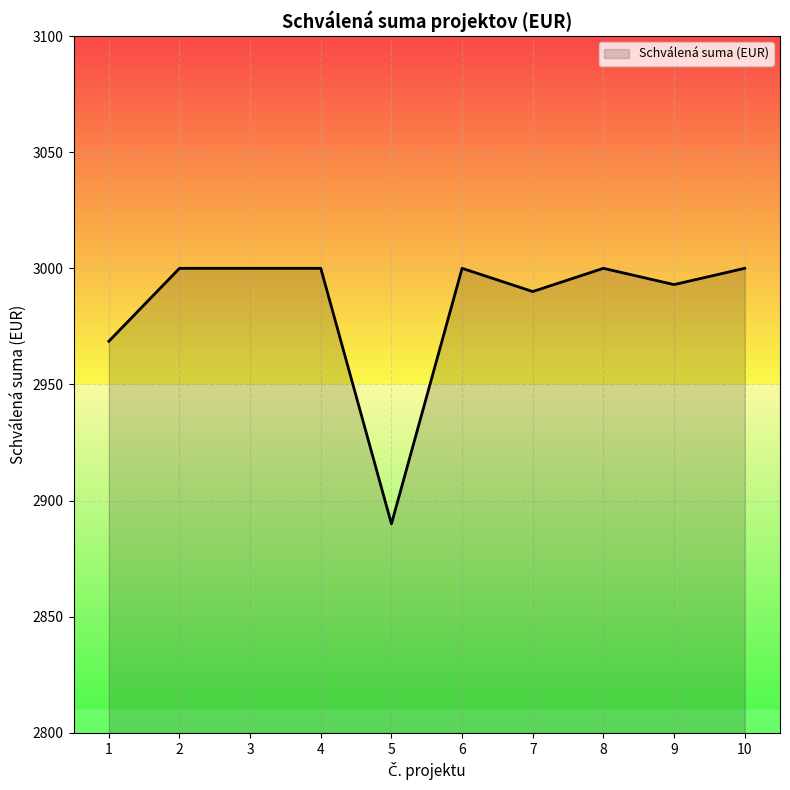

Approximately how many times larger is the value at 6 compared to 3?

1.0